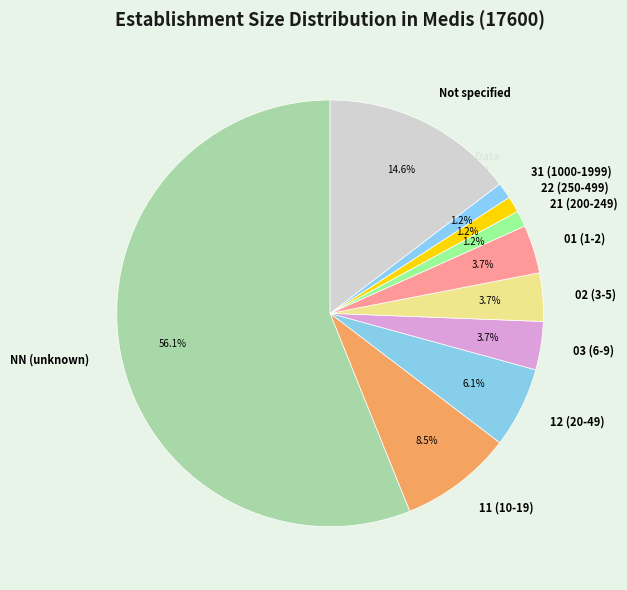

What is the ratio of the value at Not specified to the value at 11 (10-19)?

1.7